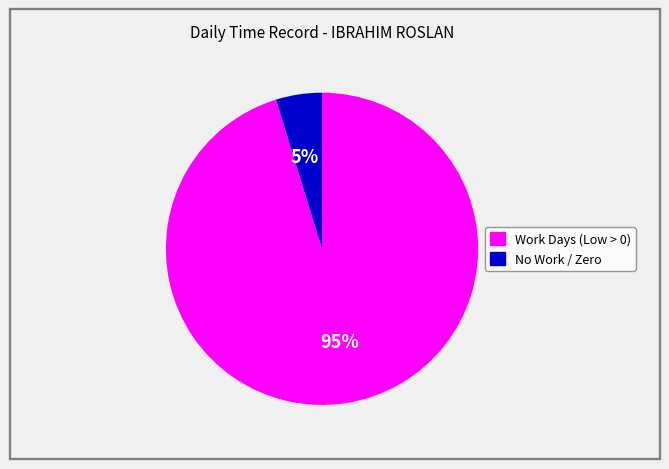

Is there any slice that represents more than half of the pie?

Yes